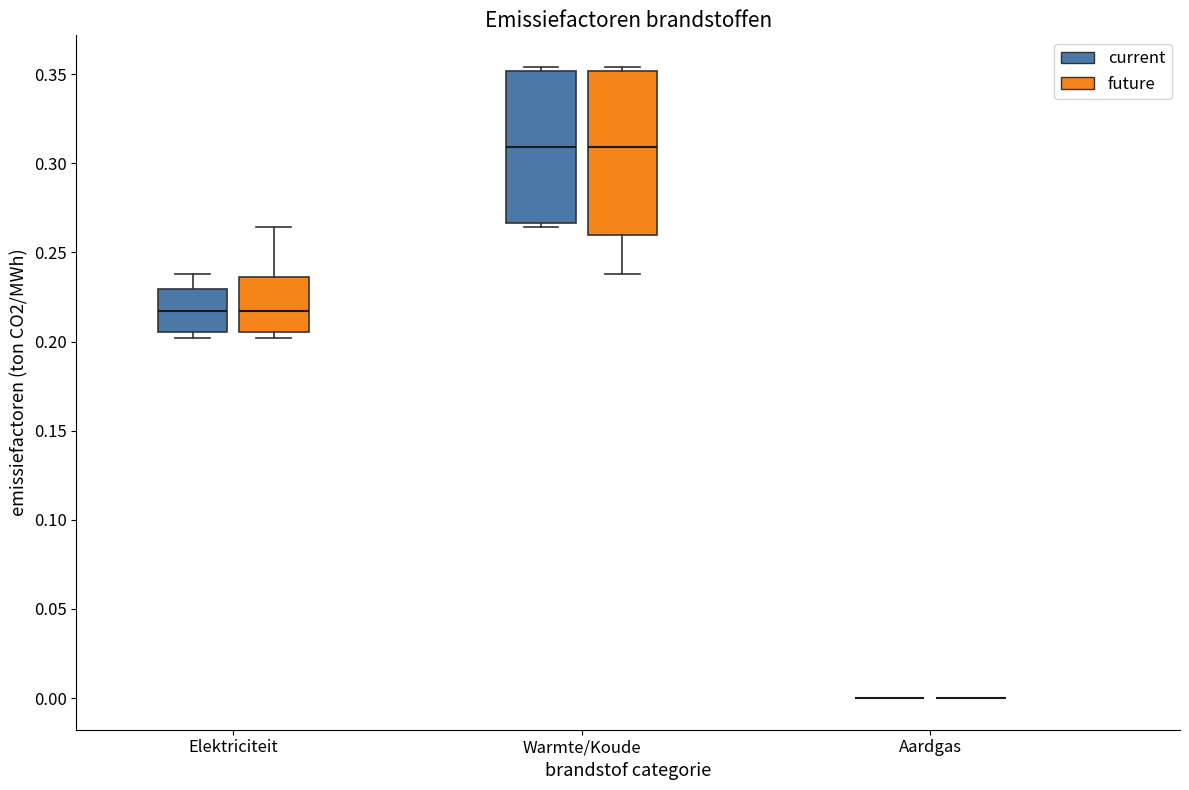

Reading left to right, transcribe this box plot: for each box, give where its median line is, the range the box spans, and where its two whiskers end, as read against the y-axis. The values are not printed on the chart, so give them approximately, as read against the axis.

Elektriciteit (current): median 0.215, box 0.205 to 0.230, whiskers 0.200 to 0.240
Elektriciteit (future): median 0.215, box 0.205 to 0.235, whiskers 0.200 to 0.265
Warmte/Koude (current): median 0.310, box 0.265 to 0.350, whiskers 0.265 (just below the box's lower edge) to 0.355
Warmte/Koude (future): median 0.310, box 0.260 to 0.350, whiskers 0.240 to 0.355
Aardgas (current): box collapsed to a line at 0.000, whiskers 0.000 to 0.000
Aardgas (future): box collapsed to a line at 0.000, whiskers 0.000 to 0.000